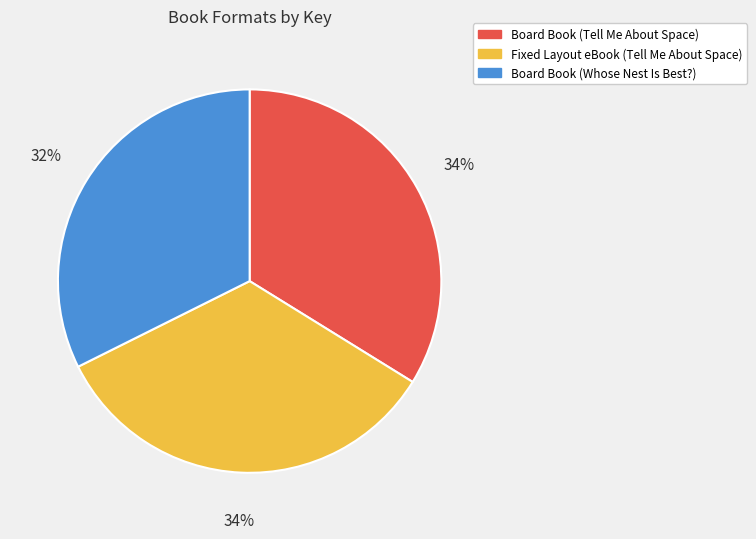

Is it true that Board Book (Tell Me About Space) is 49% of the pie?

False